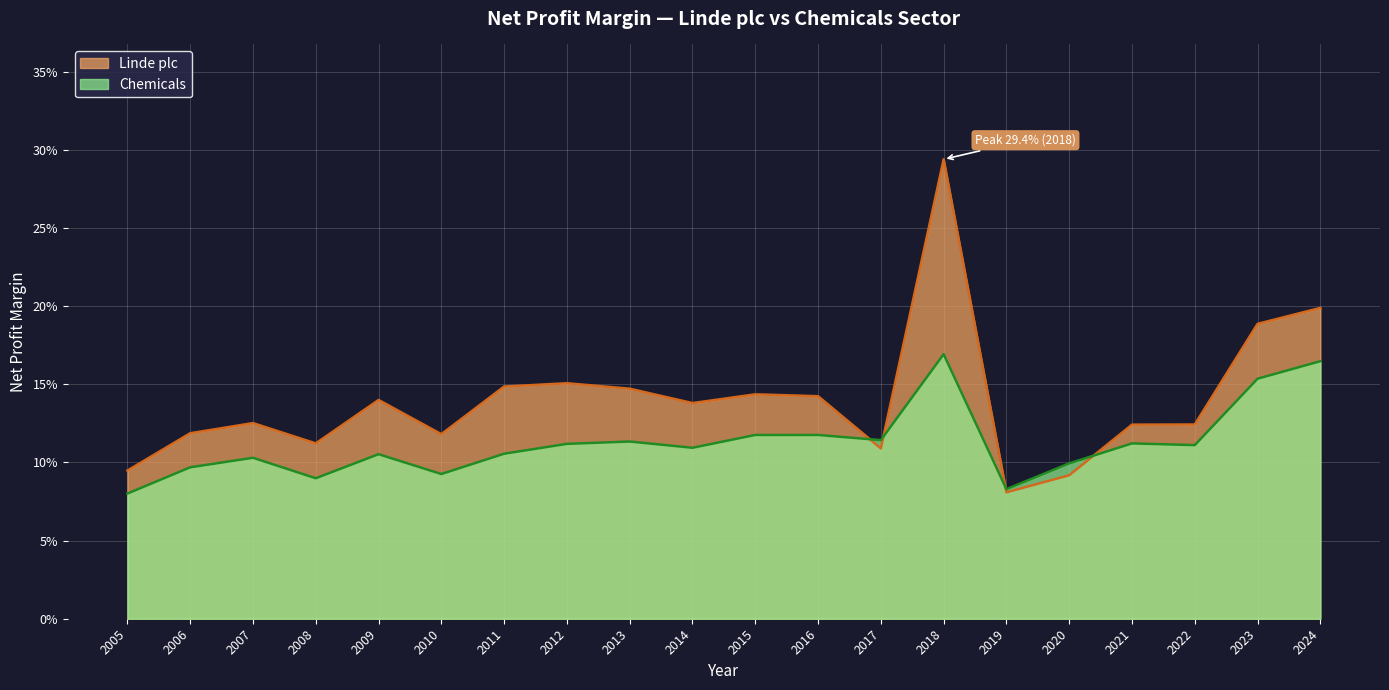

What is the greatest value displayed?

0.3